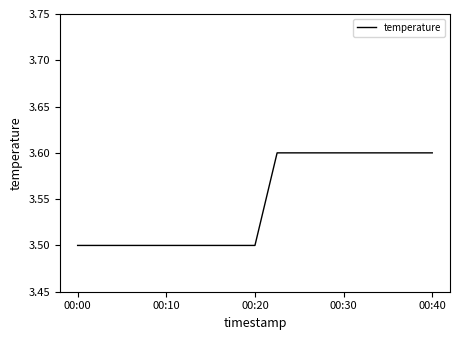

What is the maximum value shown in the chart?

3.6